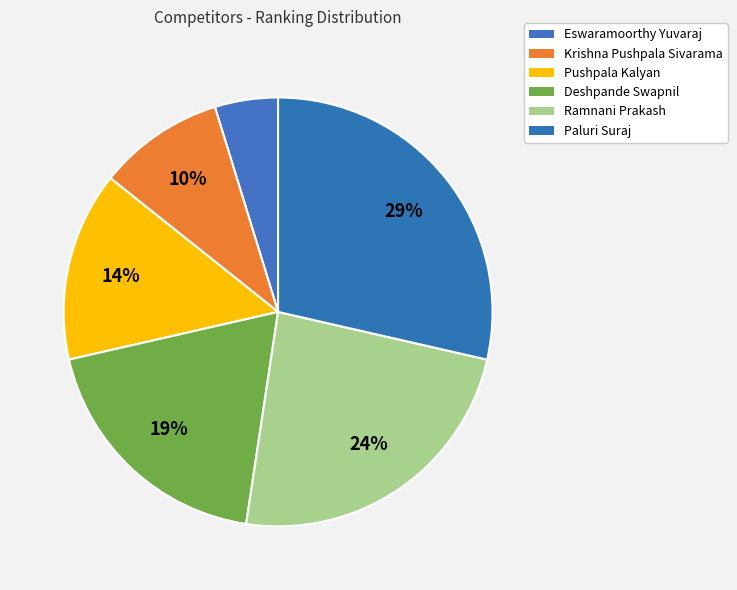

How many segments does this pie chart have?

6